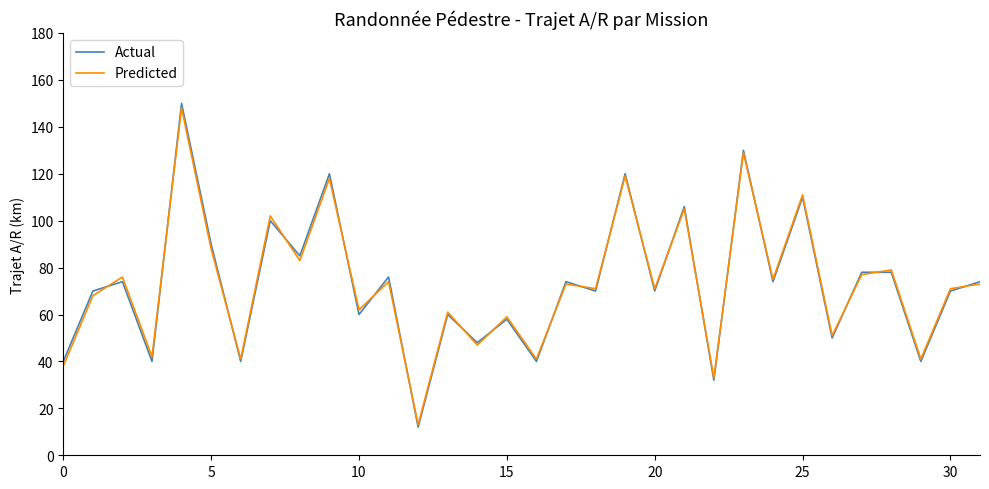

What is the greatest value displayed?

150